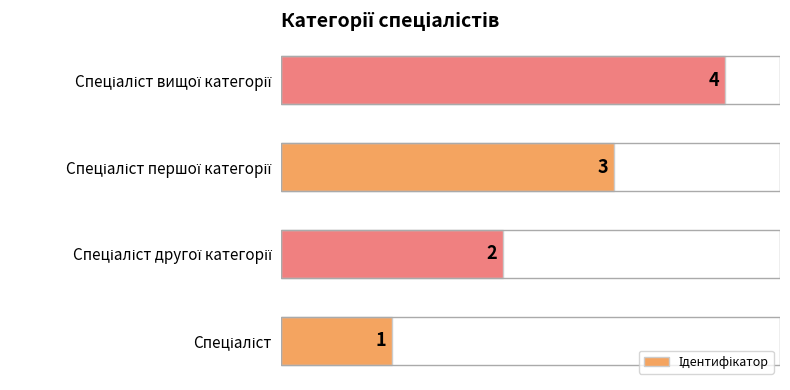

How many values are between 2 and 4?

3